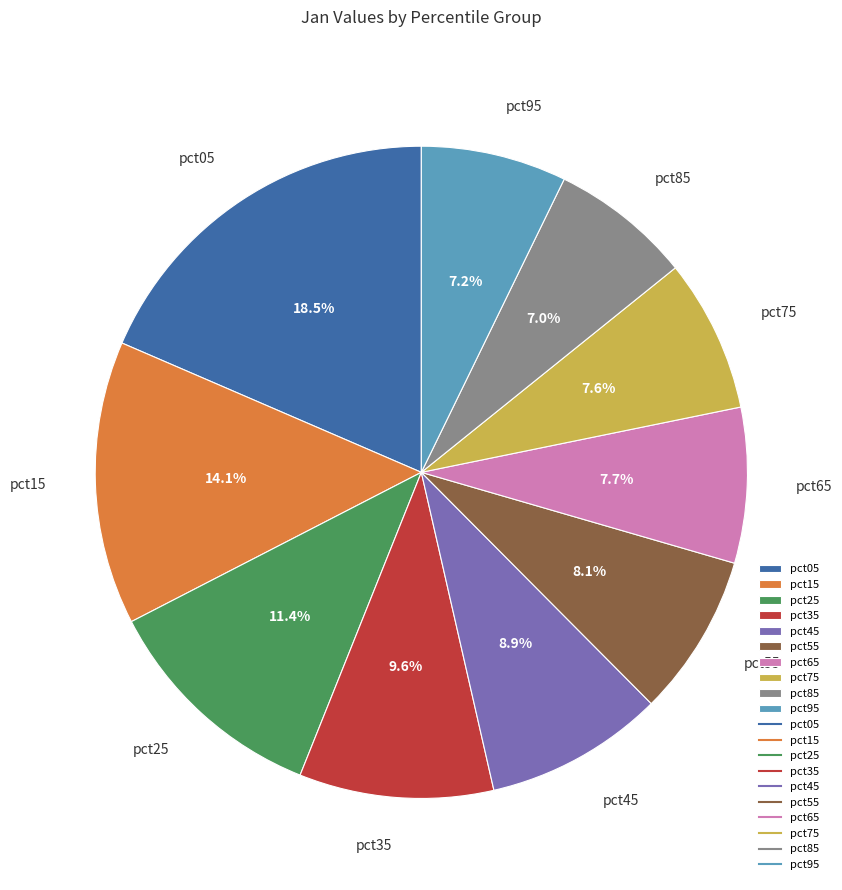

Is it true that pct35 is 2% of the pie?

False